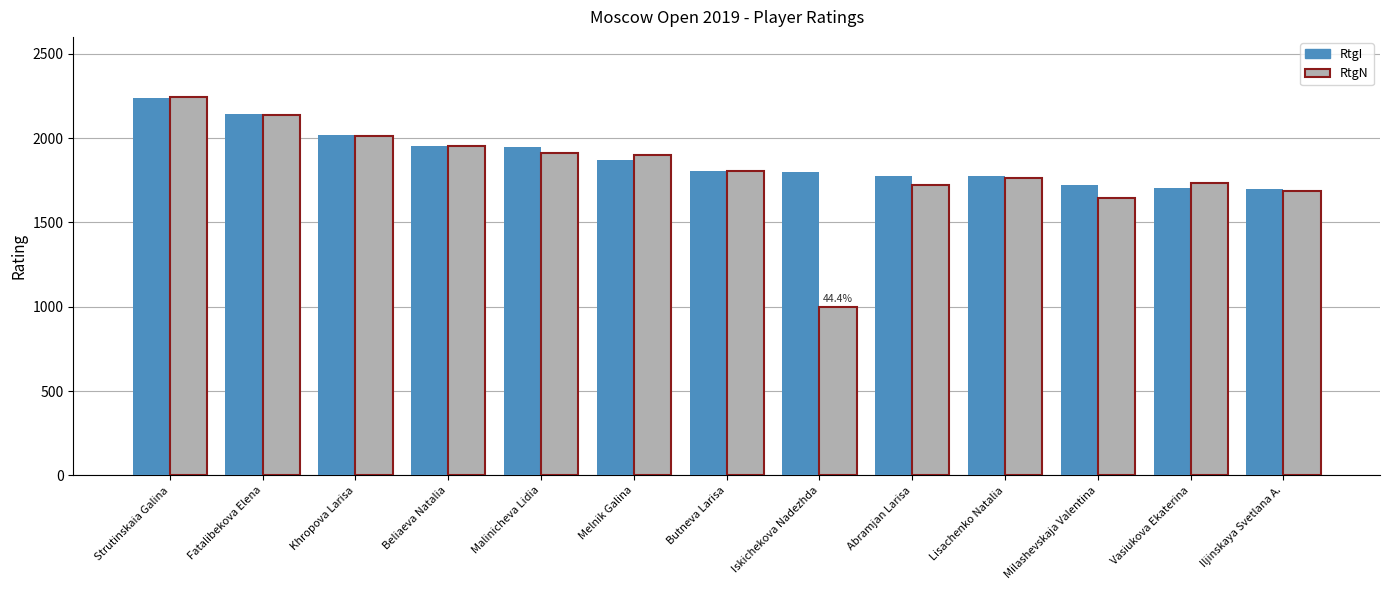

Between Melnik Galina and Lisachenko Natalia, which series saw the biggest shift?

RtgN